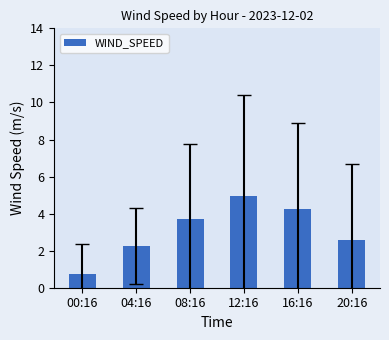

At which label does the data first exceed 3?

08:16